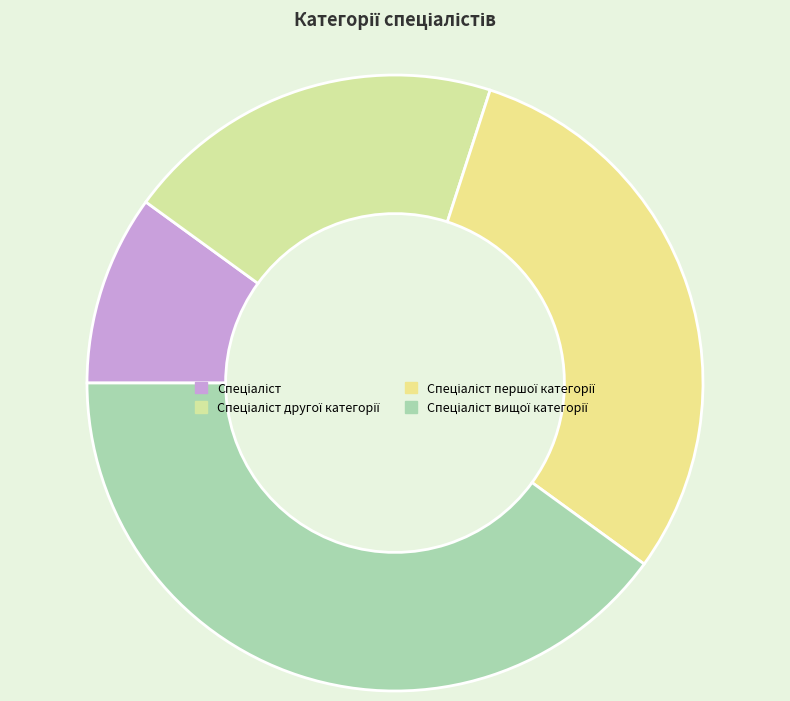

Is there a majority slice in this chart?

No